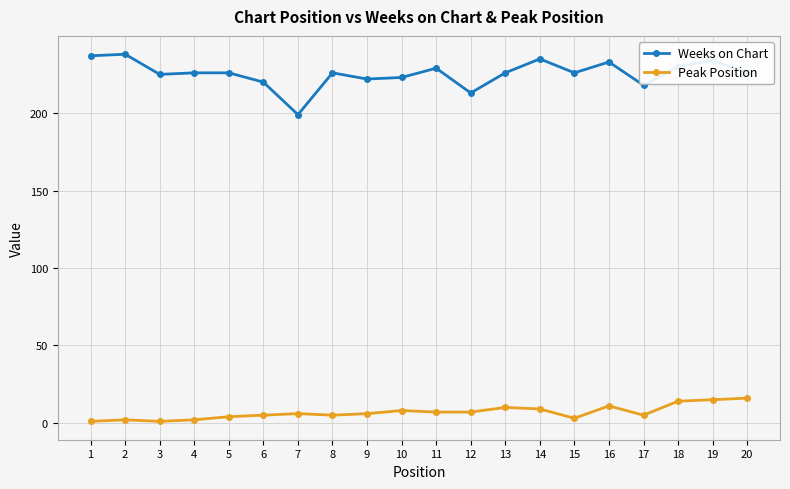

At 19, list the series in order from largest to smallest.

Weeks on Chart, Peak Position